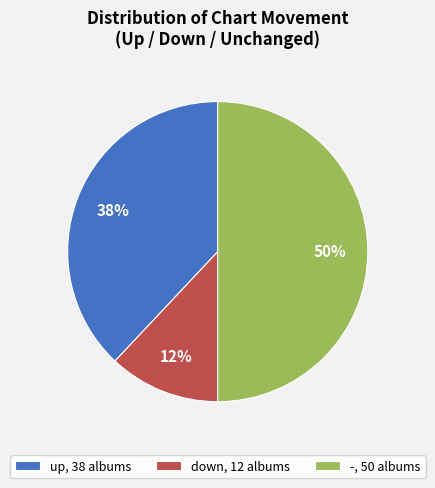

The up slice represents 29% of the pie. True or false?

False